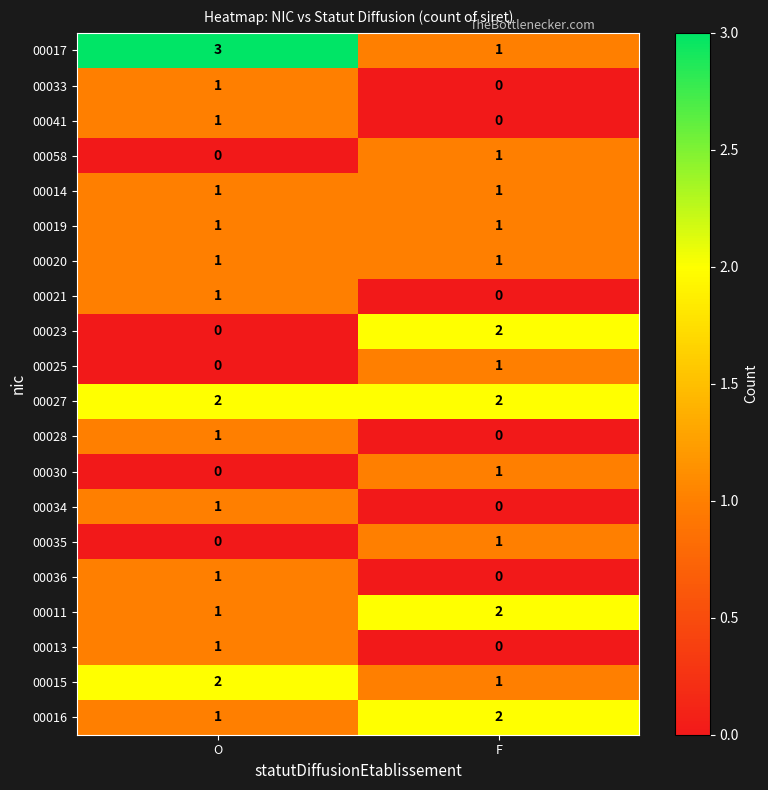

List the labels in order of 00015 value, smallest first.

F, O